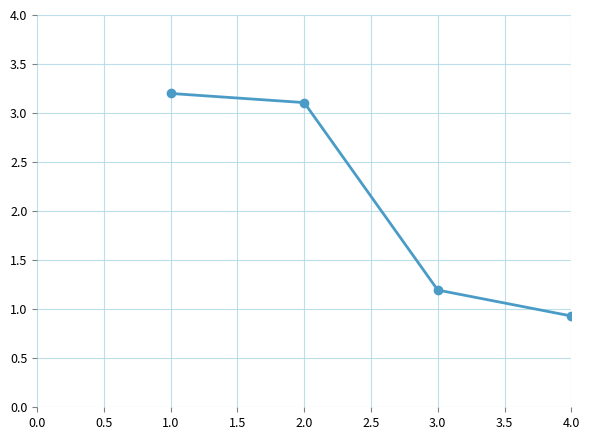

What is the value of the 1st point from the left?

3.2